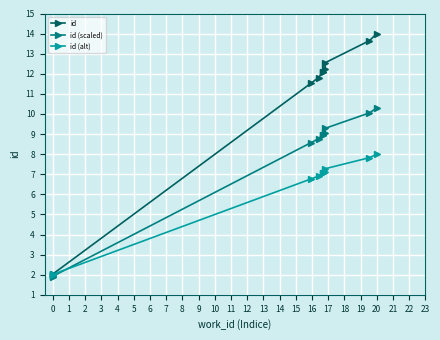

What is the minimum value shown in the chart?

1.9